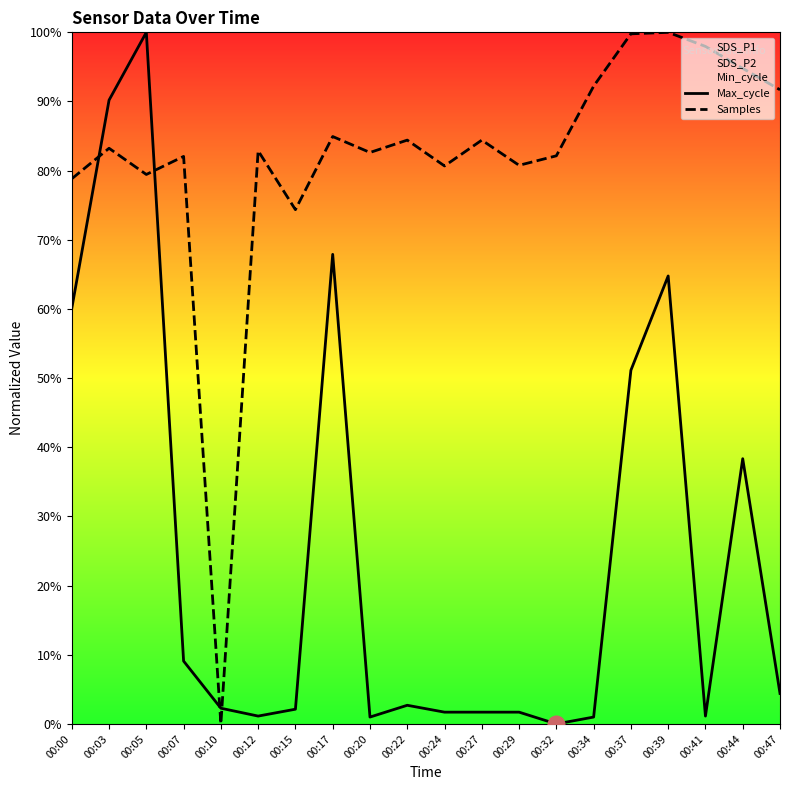

Where is the first local maximum for Max_cycle?

00:05